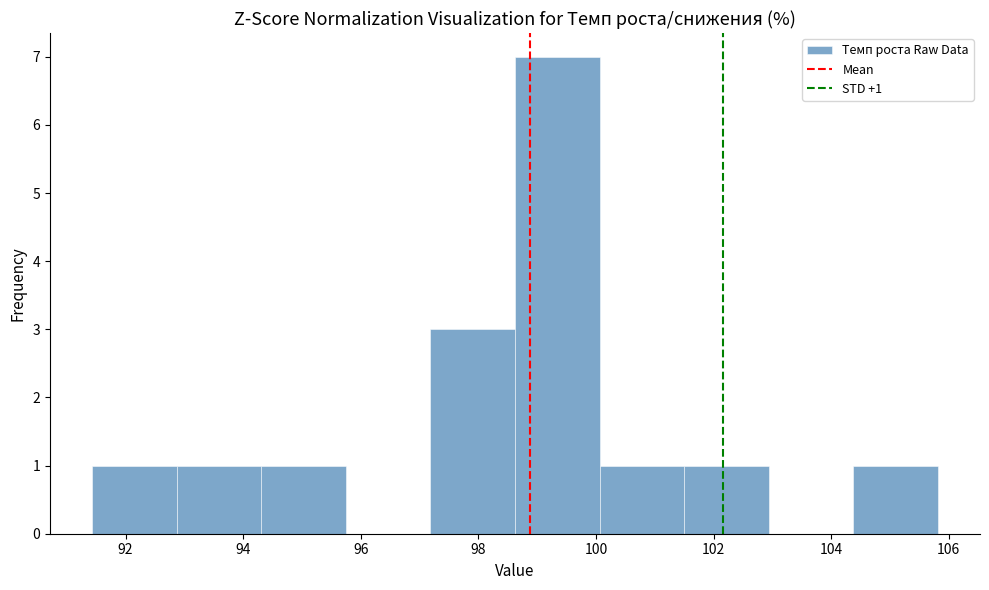

Which range on the x-axis has the tallest bar?

98.6 to 100.0